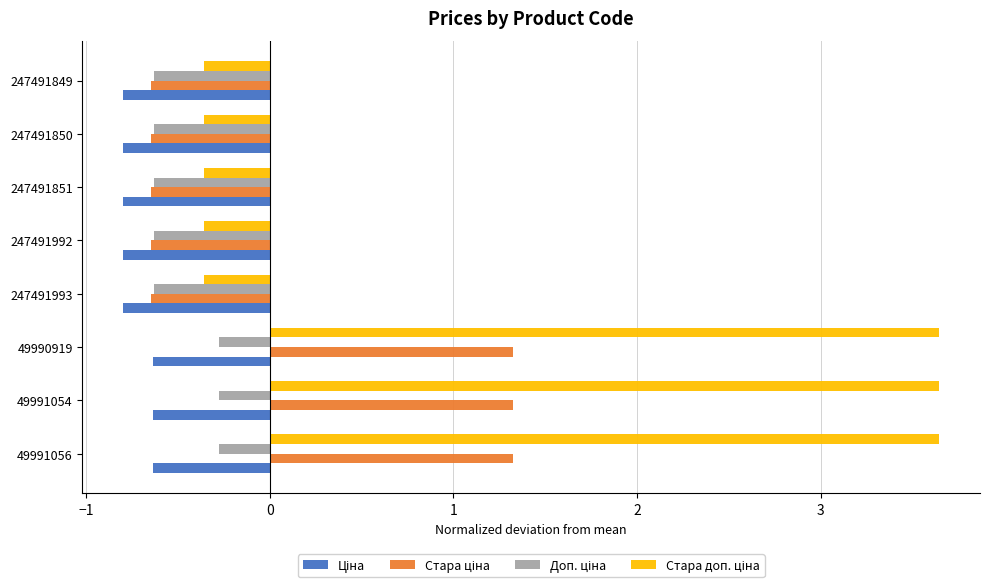

What is the minimum value shown in the chart?

-0.8